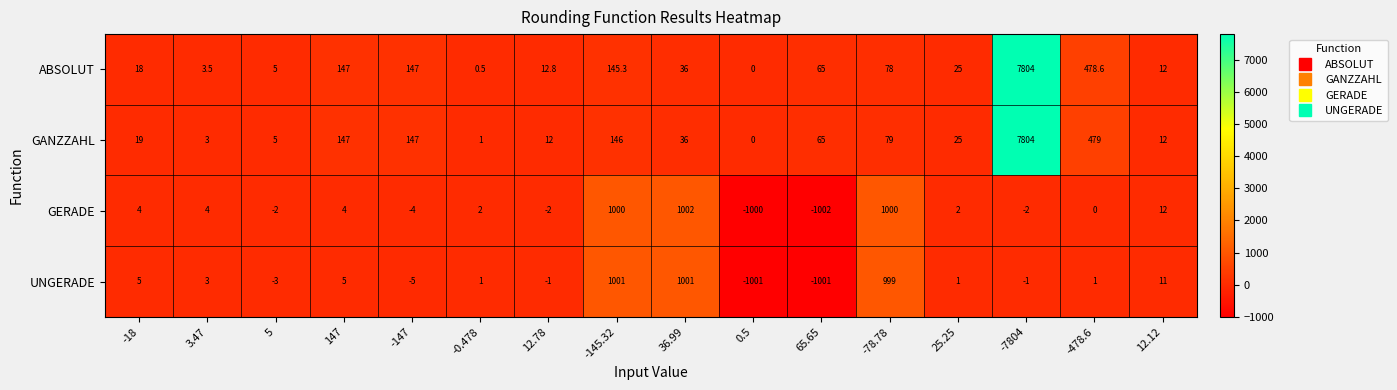

How many values in the ABSOLUT series are below 36?

8